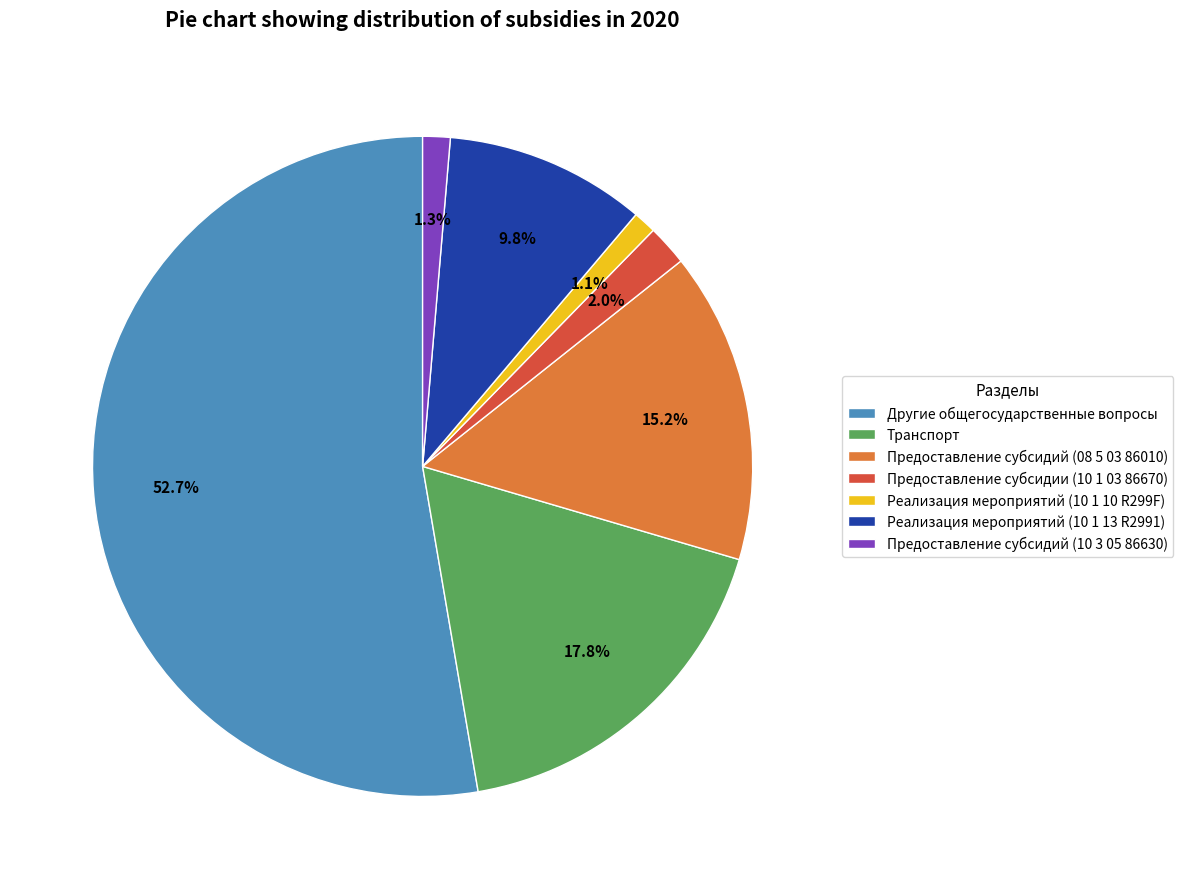

Count the number of slices in the pie.

7